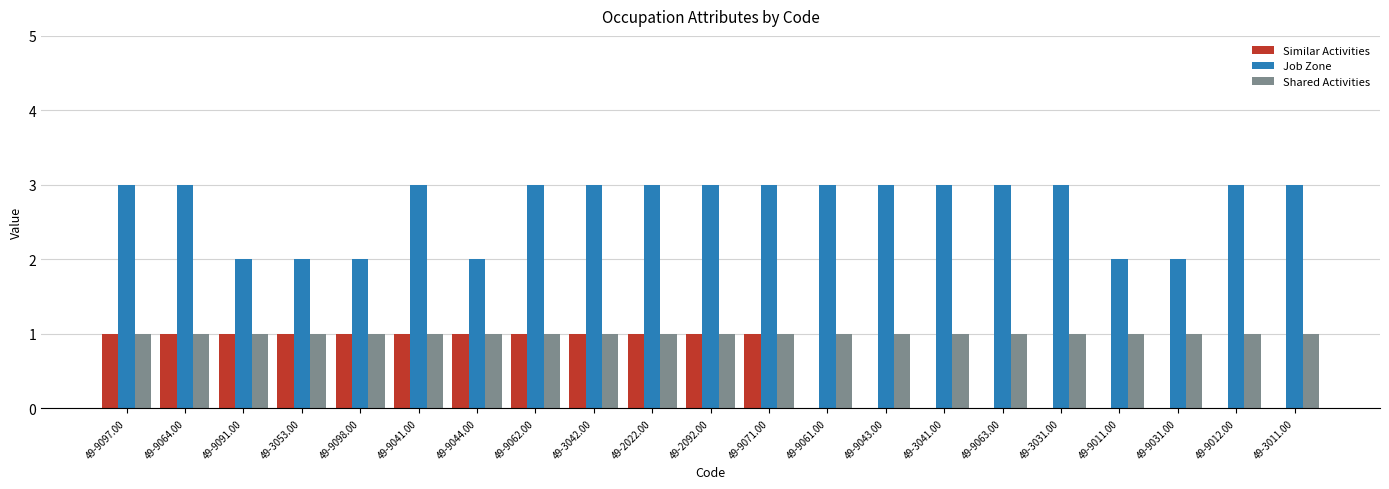

Count the Job Zone values in the range 2 to 3.

21